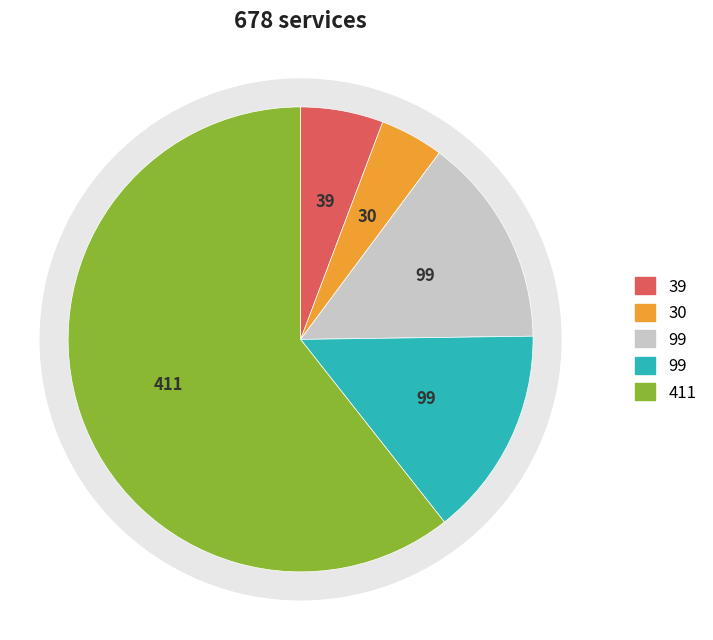

Does 10 account for over 50% of the chart?

No